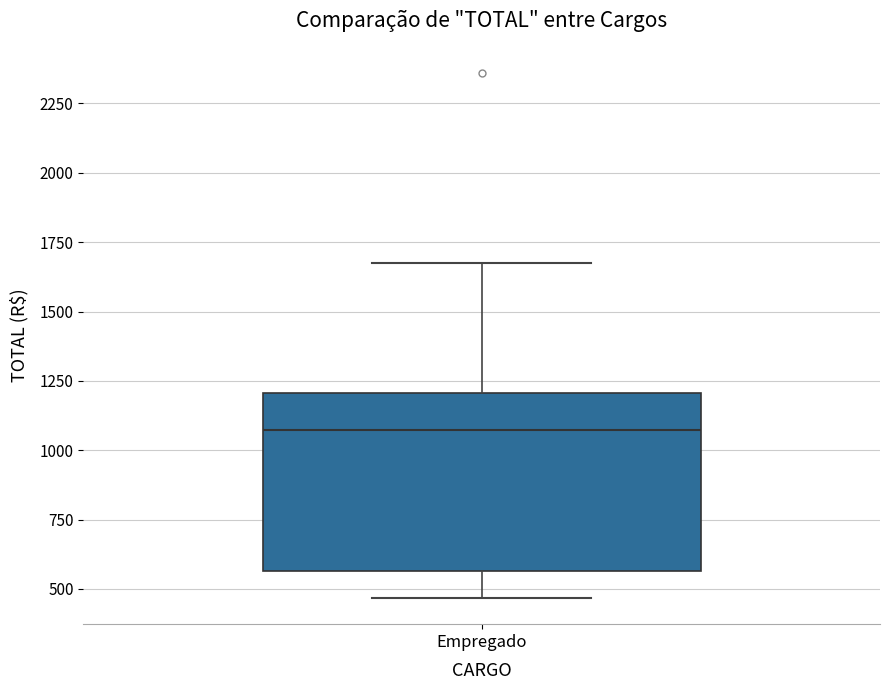

Read this box plot against the y-axis: the position of the median line, the range covered by the box, and the ends of both whiskers. The values are not printed on the chart, so give them approximately, as read against the axis.

median 1050, box 550 to 1200, whiskers 450 to 1650